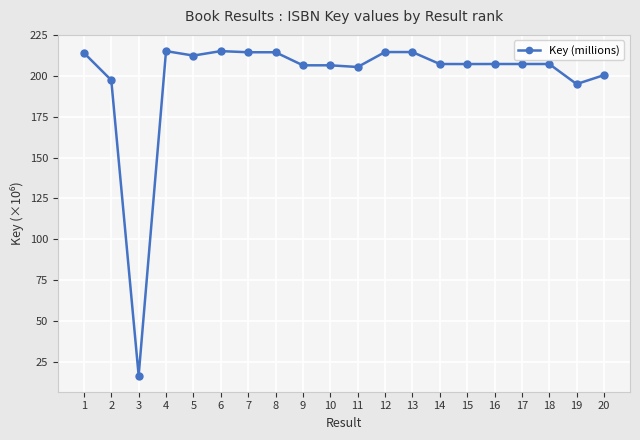

What is the change in value from 5 to 8?

+2.0